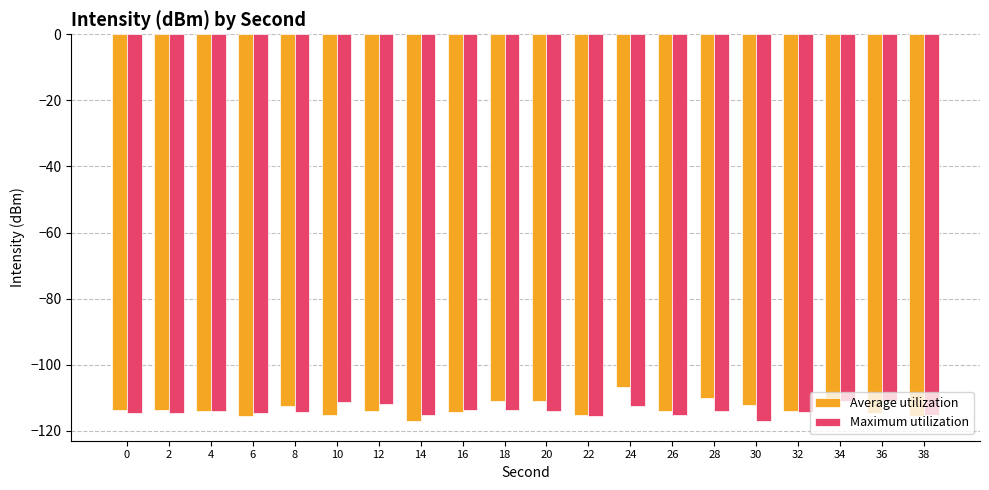

The value of Maximum utilization at 32 is -114.2. True or false?

True